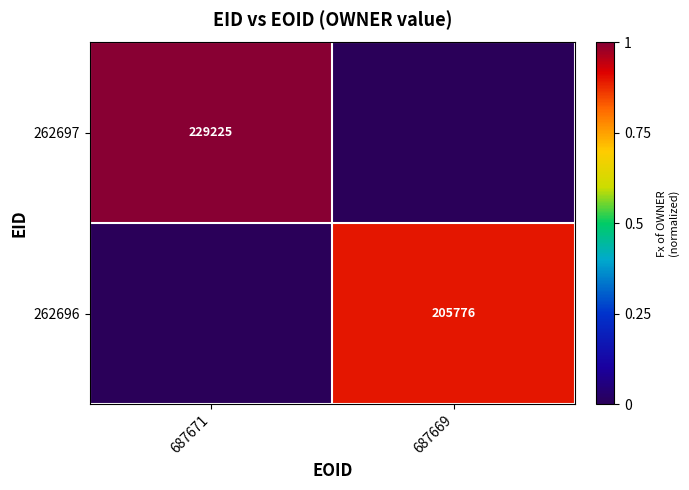

The value of 262697 at 687671 is 364182. True or false?

False